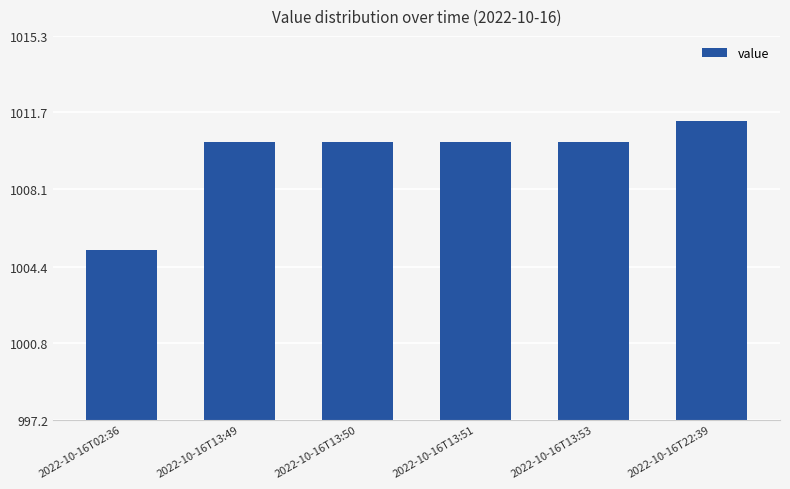

Which label corresponds to the smallest value in the chart?

2022-10-16T02:36